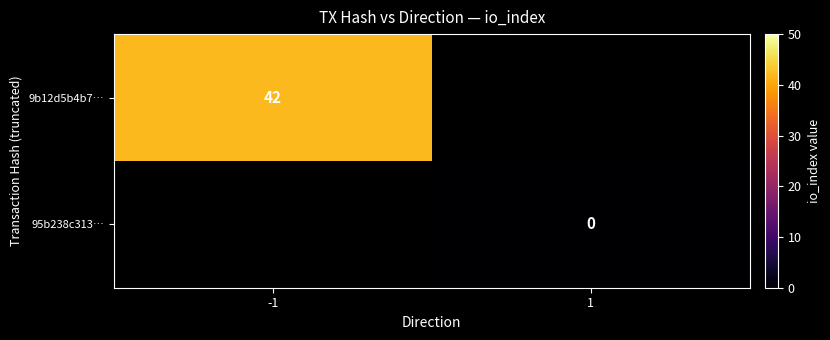

The value of 9b12d5b4b7… at -1 is 21.4. True or false?

False